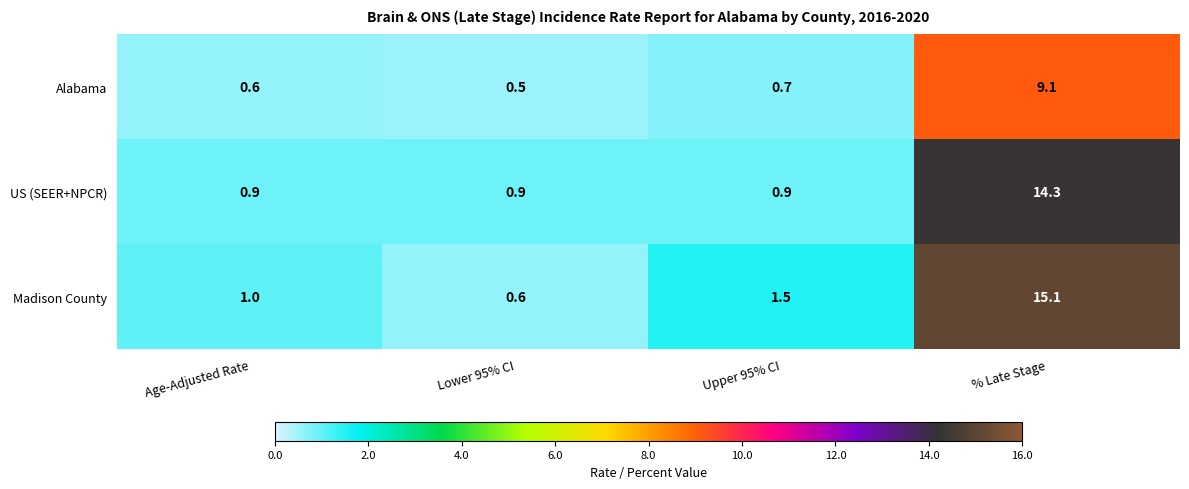

Which series changed the most between Lower 95% CI and Upper 95% CI?

Madison County